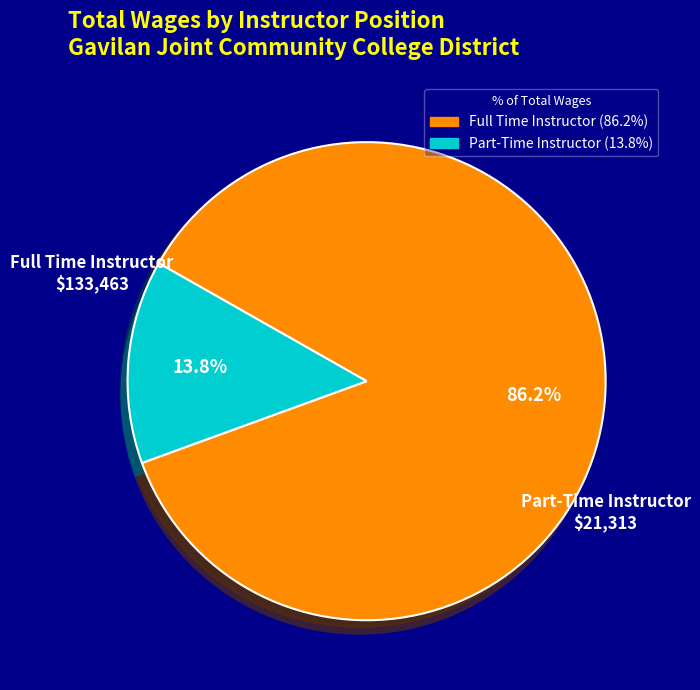

Which slice is the smallest?

Part-Time Instructor